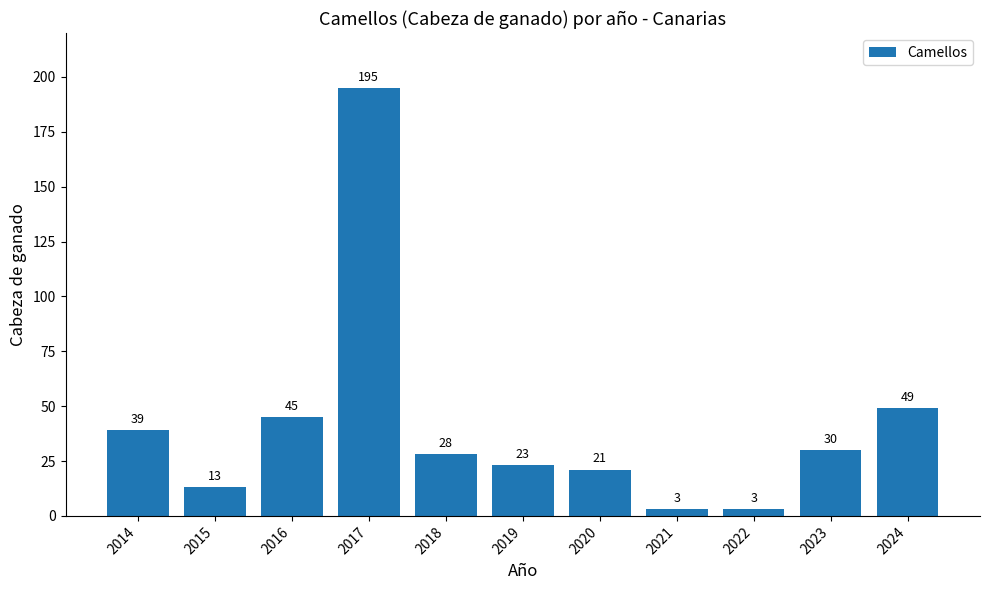

What is the greatest value displayed?

195